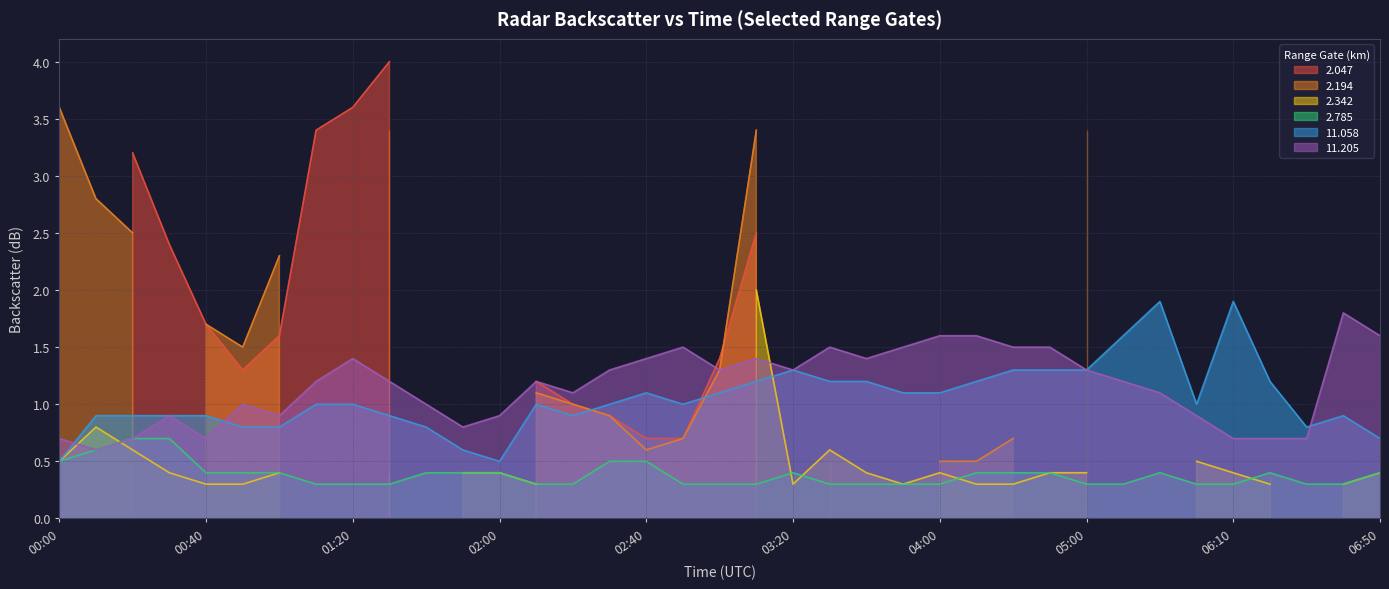

How many data points in  11.205 are less than 1?

12